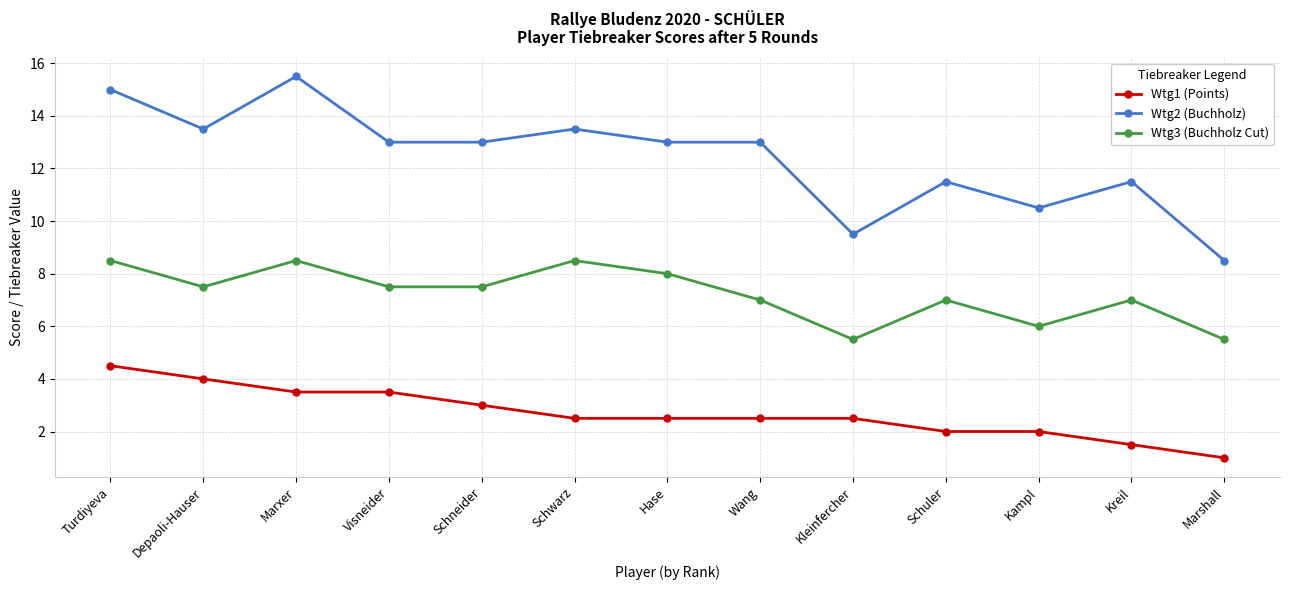

What is the total value across all series at Kampl?

18.5